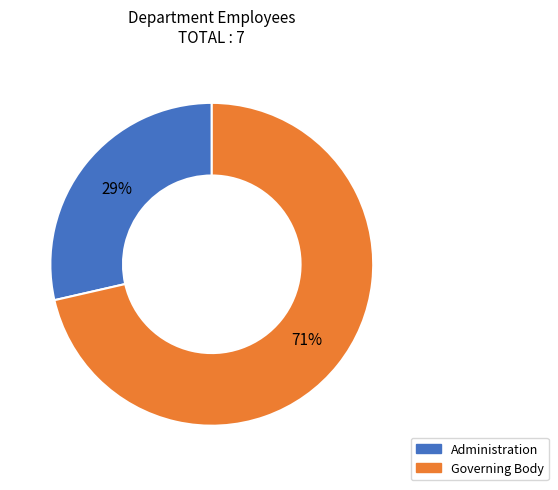

Combined, do Governing Body and Administration account for over 50%?

Yes